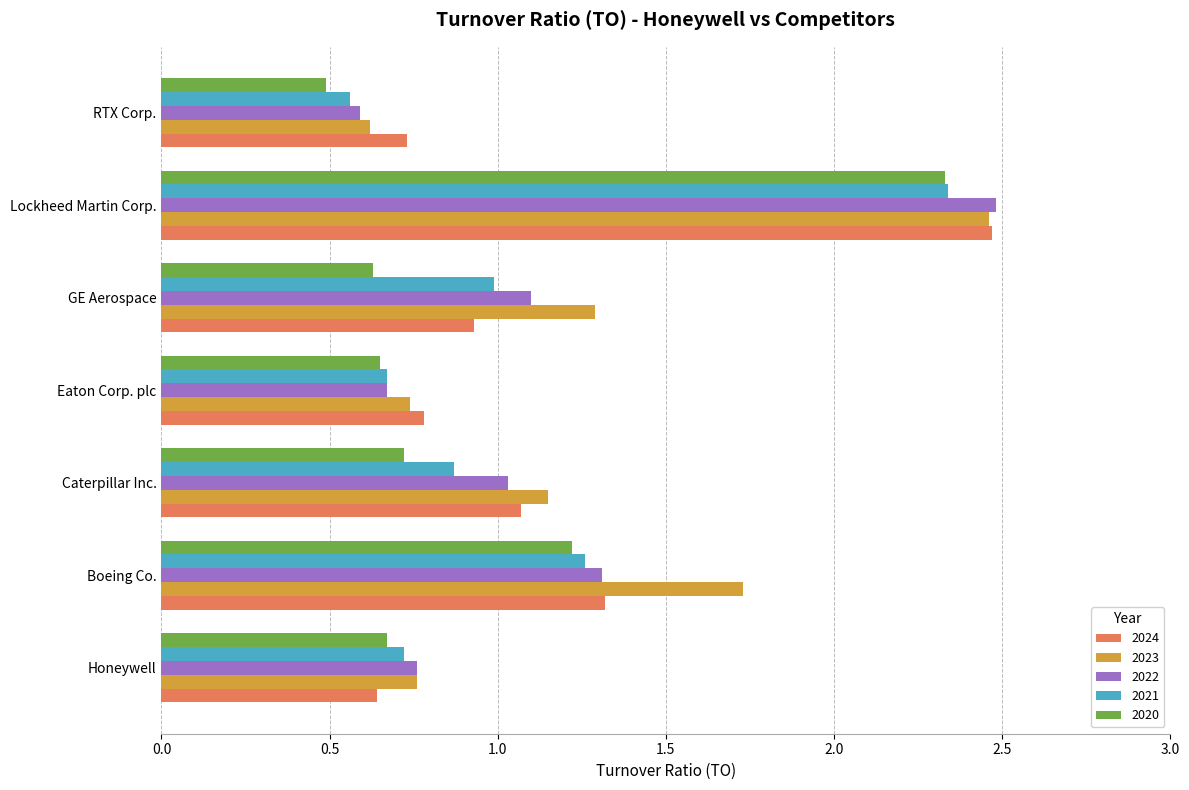

Is it true that 2020 equals 0.7 at Caterpillar Inc.?

True